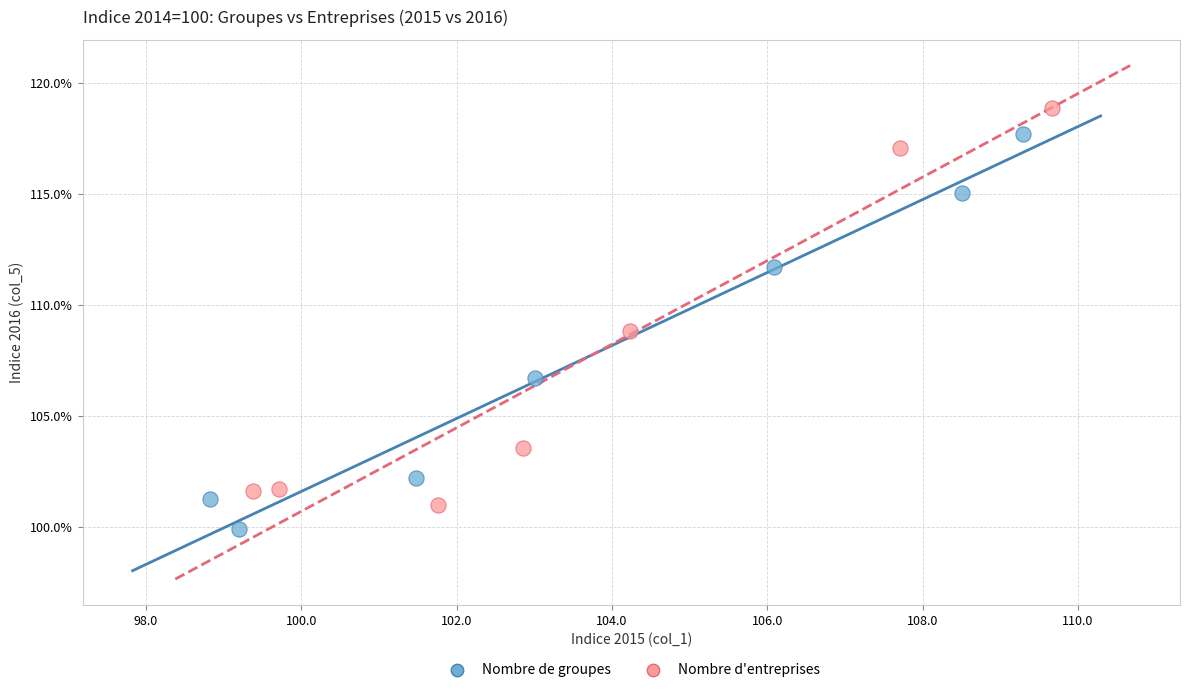

Which series contains the highest Y value?

Nombre d'entreprises